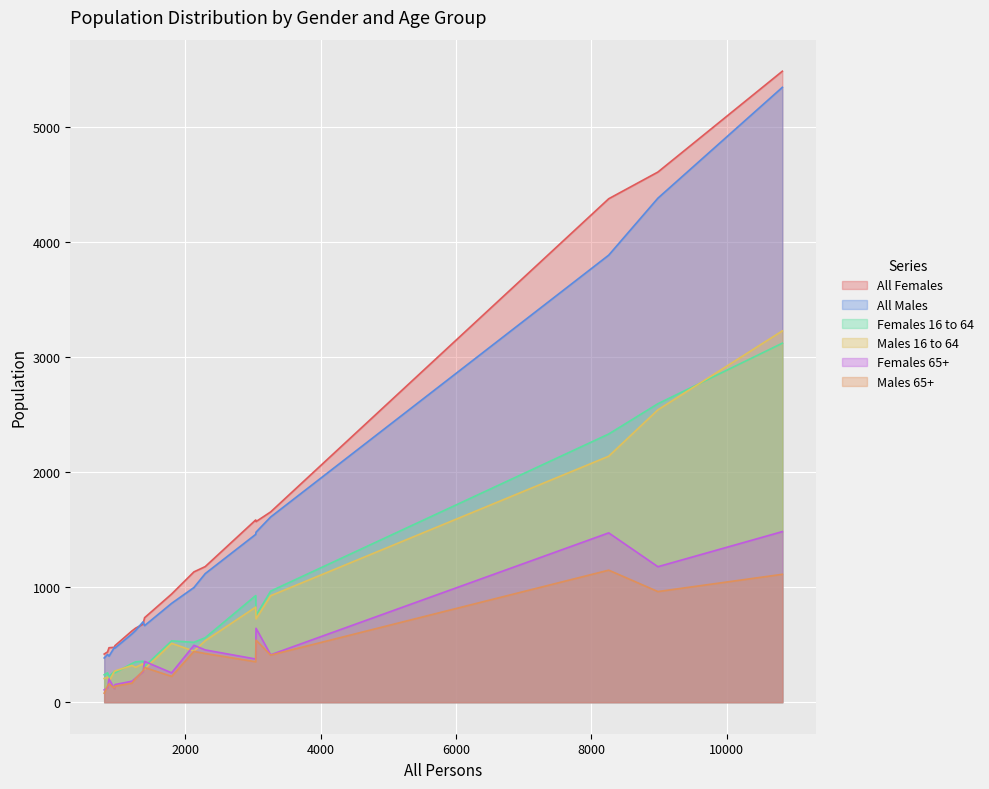

What is the maximum value shown in the chart?

5482